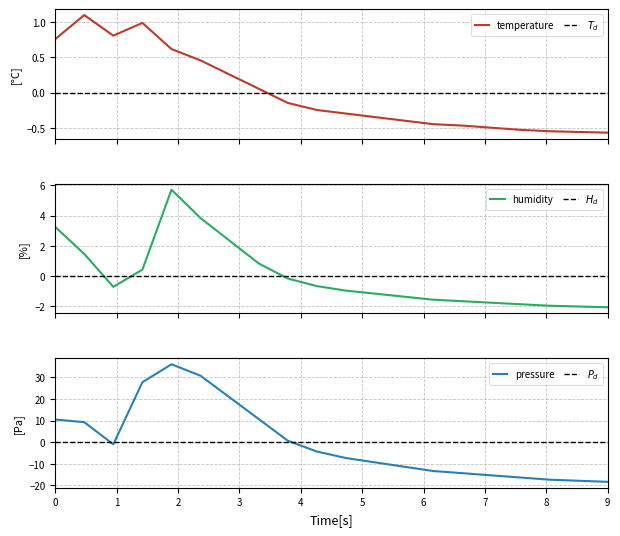

True or false: humidity and pressure cross at least once.

True